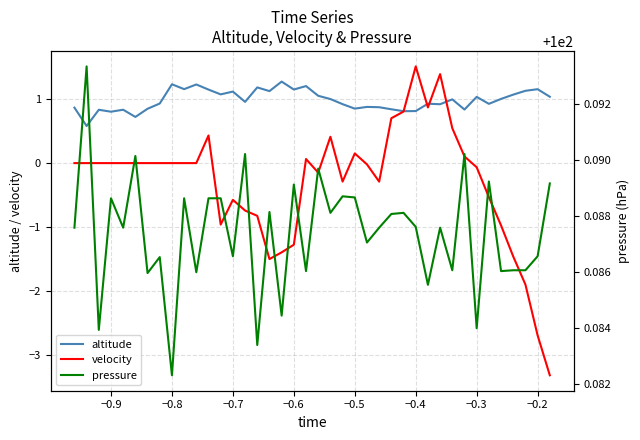

What is the maximum value for pressure?

100.1